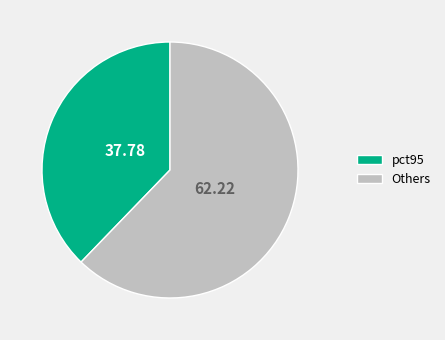

What is the smallest slice in the pie chart?

pct95